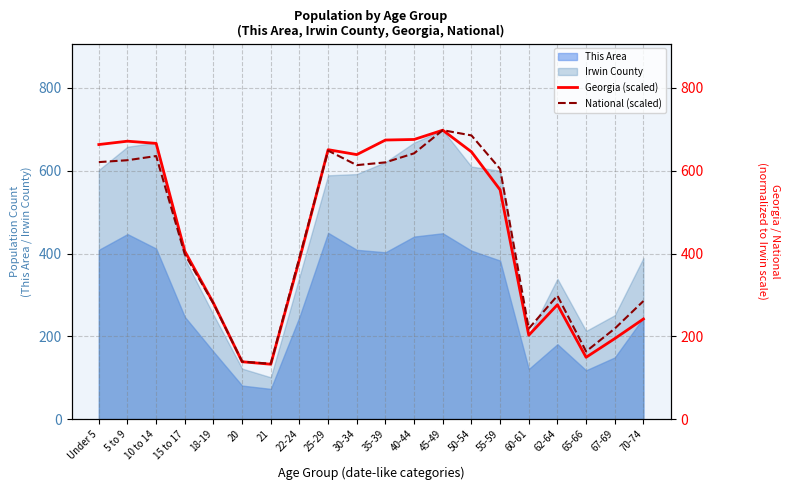

What position from the right is 60-61?

5